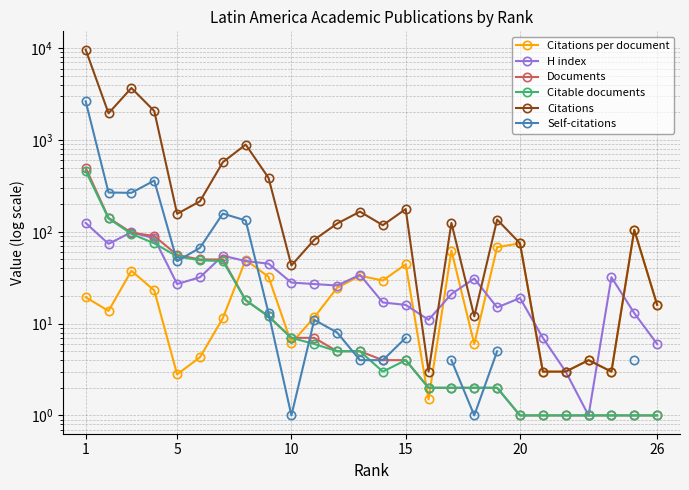

How many distinct data groups are displayed?

6